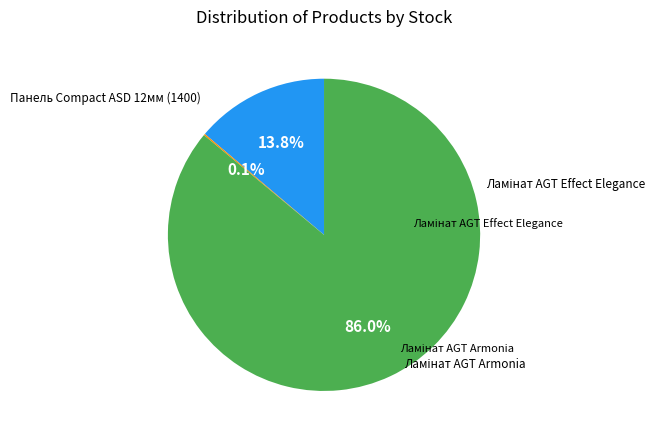

Is there any slice that represents more than half of the pie?

Yes